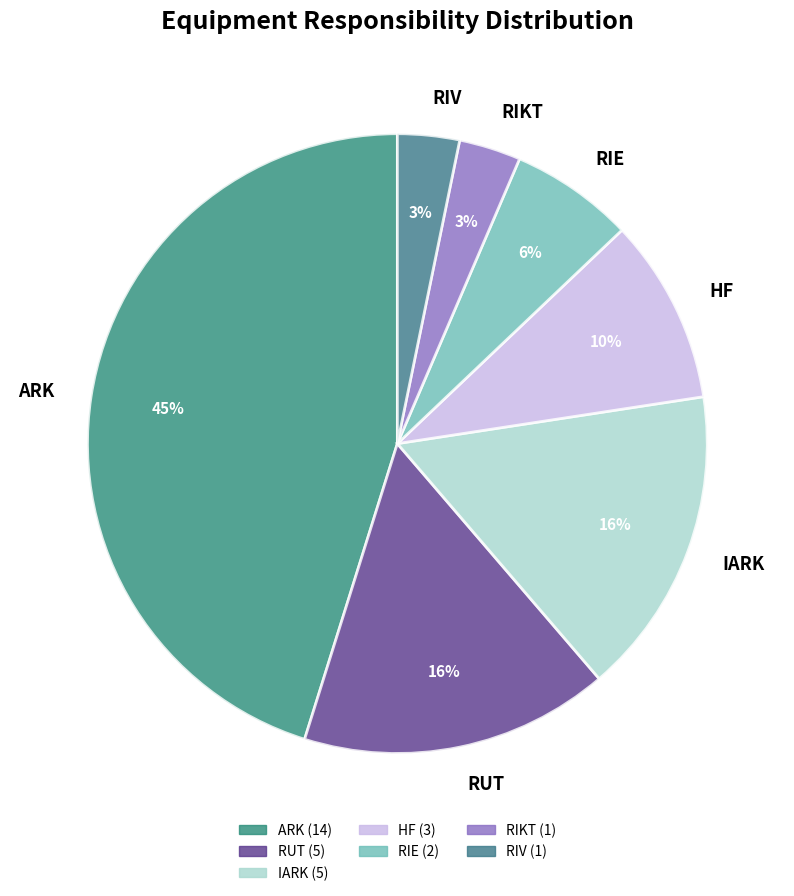

To the nearest percent, what is the difference between the largest and smallest slice percentages?

42%